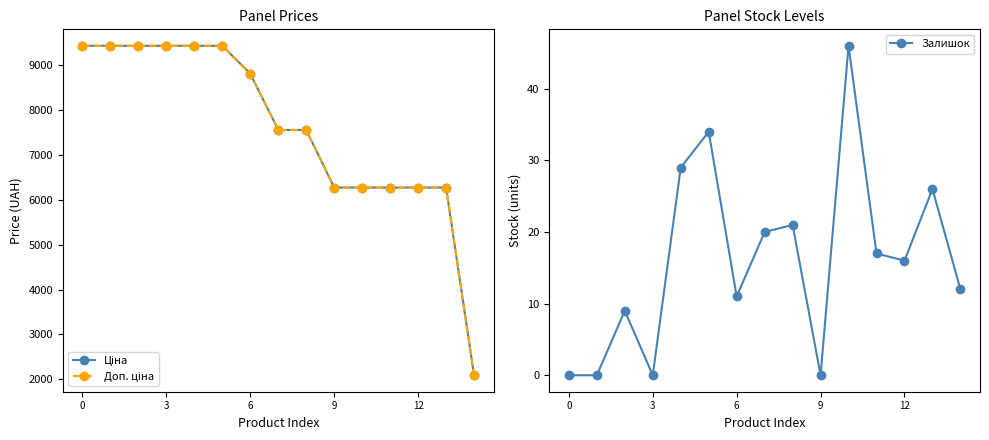

Reading left to right, list all the values displayed in this chart.

Ціна: 9416.9	9416.9	9416.9	9416.9	9416.9	9416.9	8797.6	7545.9	7545.9	6266.7	6266.7	6266.7	6266.7	6266.7	2094.3
Доп. ціна: 9416.9	9416.9	9416.9	9416.9	9416.9	9416.9	8797.6	7545.9	7545.9	6266.7	6266.7	6266.7	6266.7	6266.7	2094.0
Залишок: 0.0	0.0	9.0	0.0	29.0	34.0	11.0	20.0	21.0	0.0	46.0	17.0	16.0	26.0	12.0